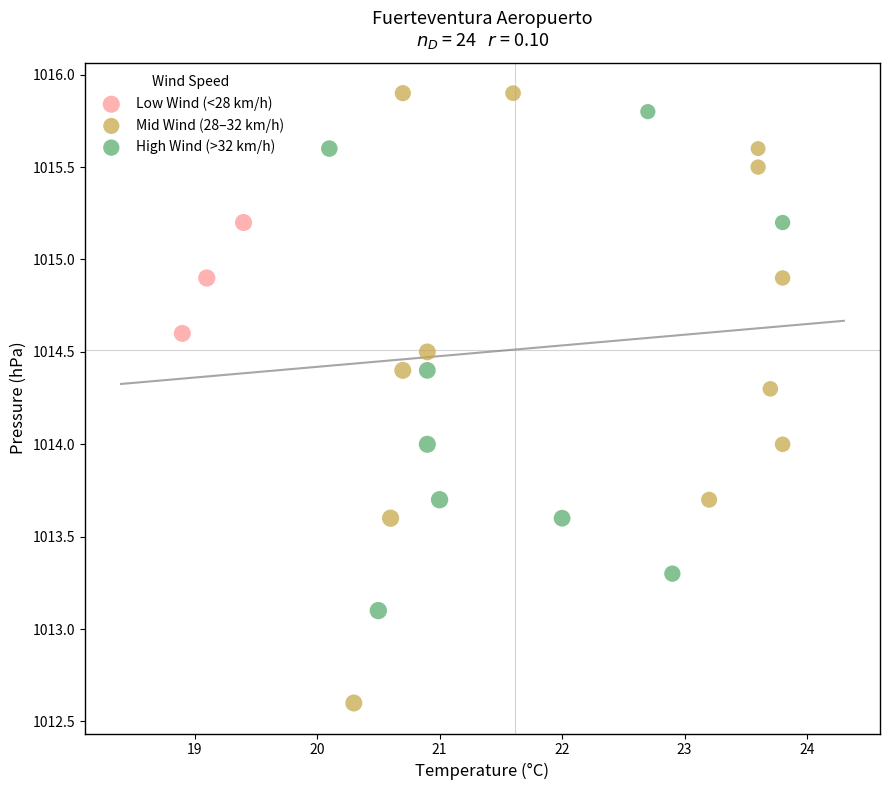

Which series contains the highest Y value?

Mid Wind (28–32 km/h)